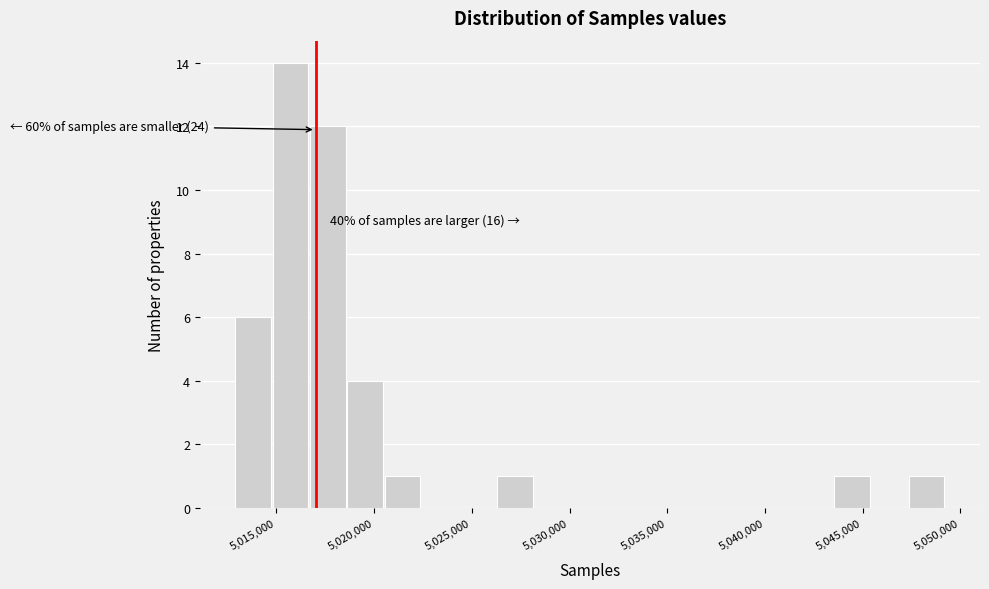

Read against the x-axis, roughly where is the centre of the tallest bar?

5015500